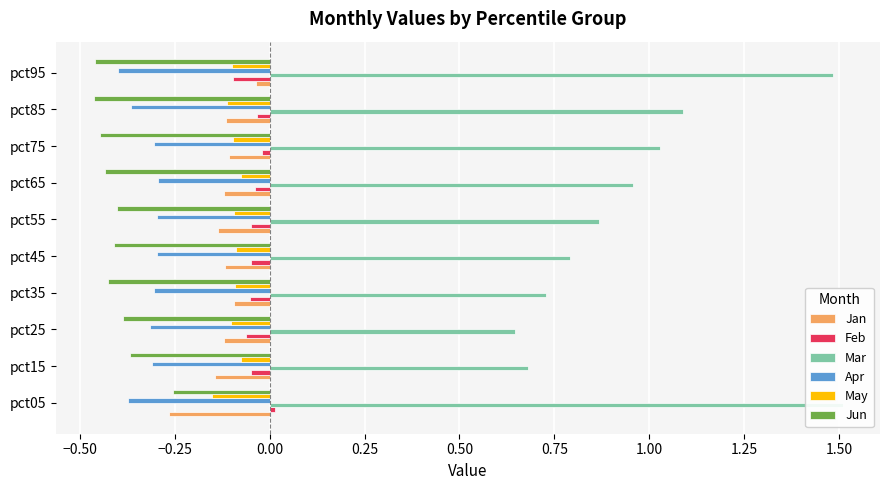

What is the total value across all series at 0.25?

-0.2